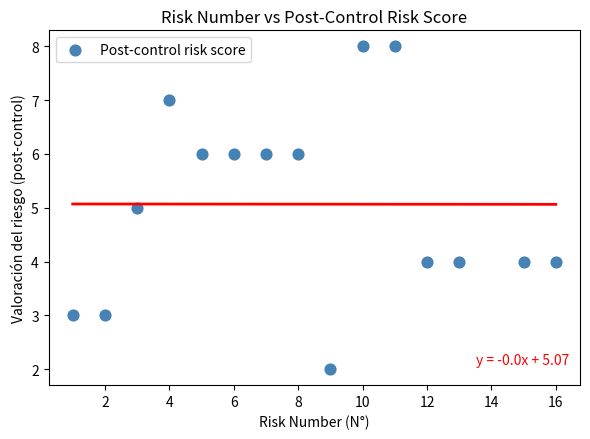

What is the range of X values (max minus min)?

15